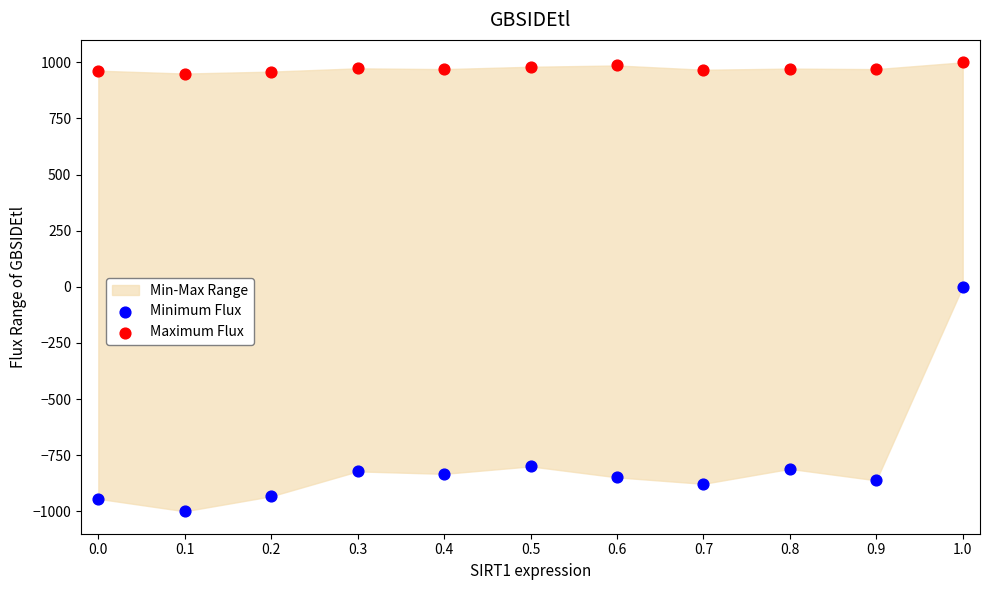

Which series reaches the maximum Y coordinate?

Maximum Flux